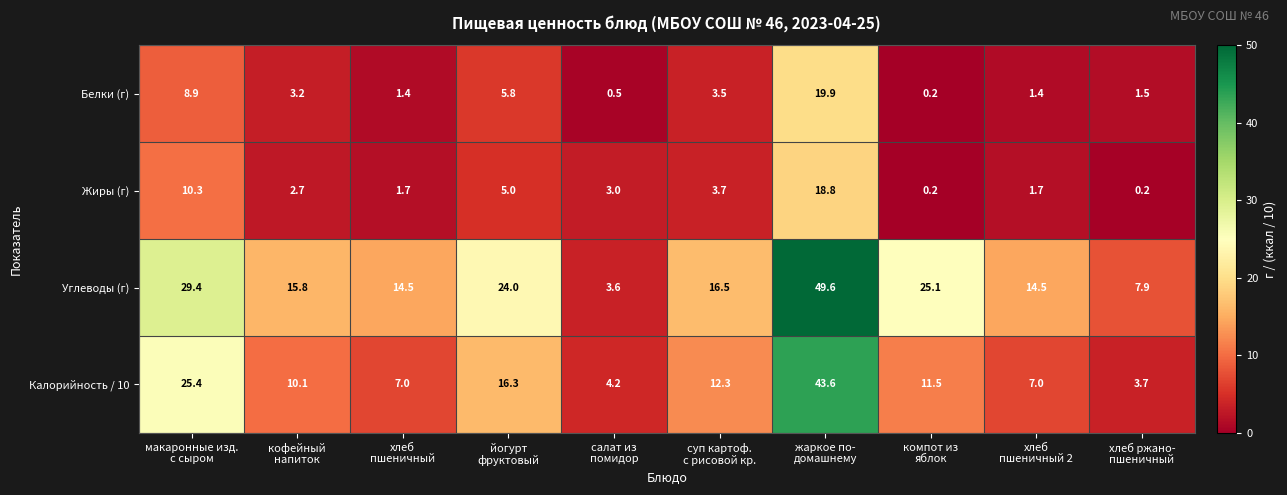

What is the difference between the maximum and second lowest values in the Жиры (г) series?

18.6